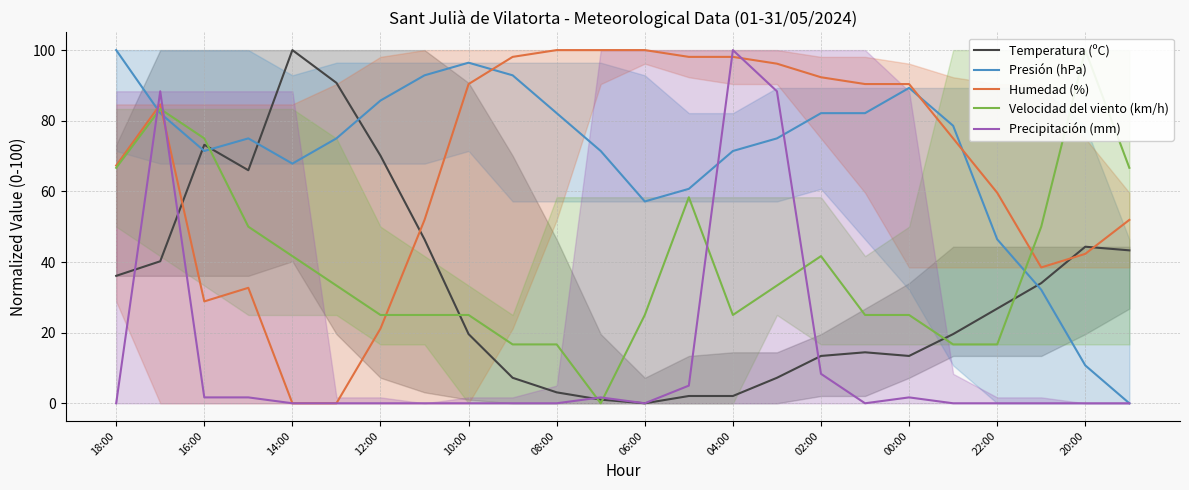

Is it true that Precipitación (mm) equals 0.0 at 06:00?

True